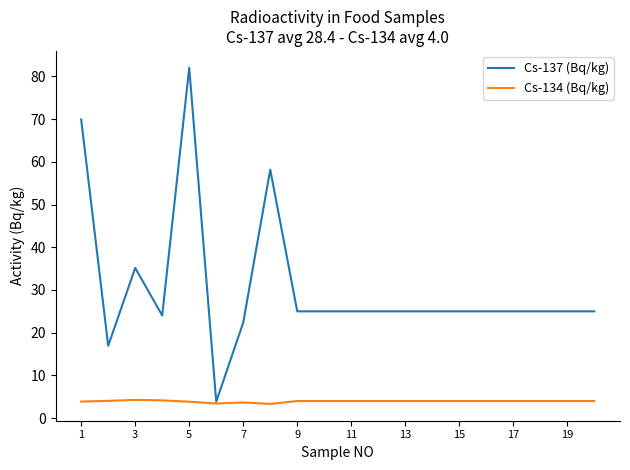

What is the difference between the second highest and minimum values in the Cs-137 (Bq/kg) series?

66.1